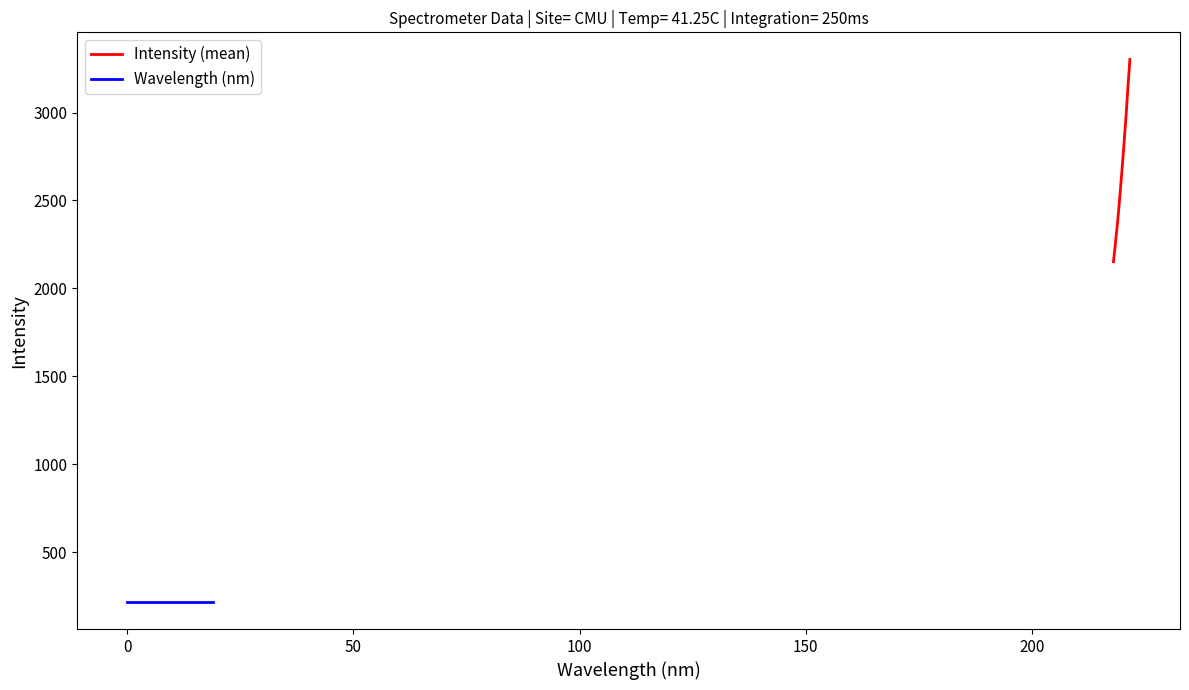

What is the value of the Wavelength (nm) point at the 7th from the left?

218.5